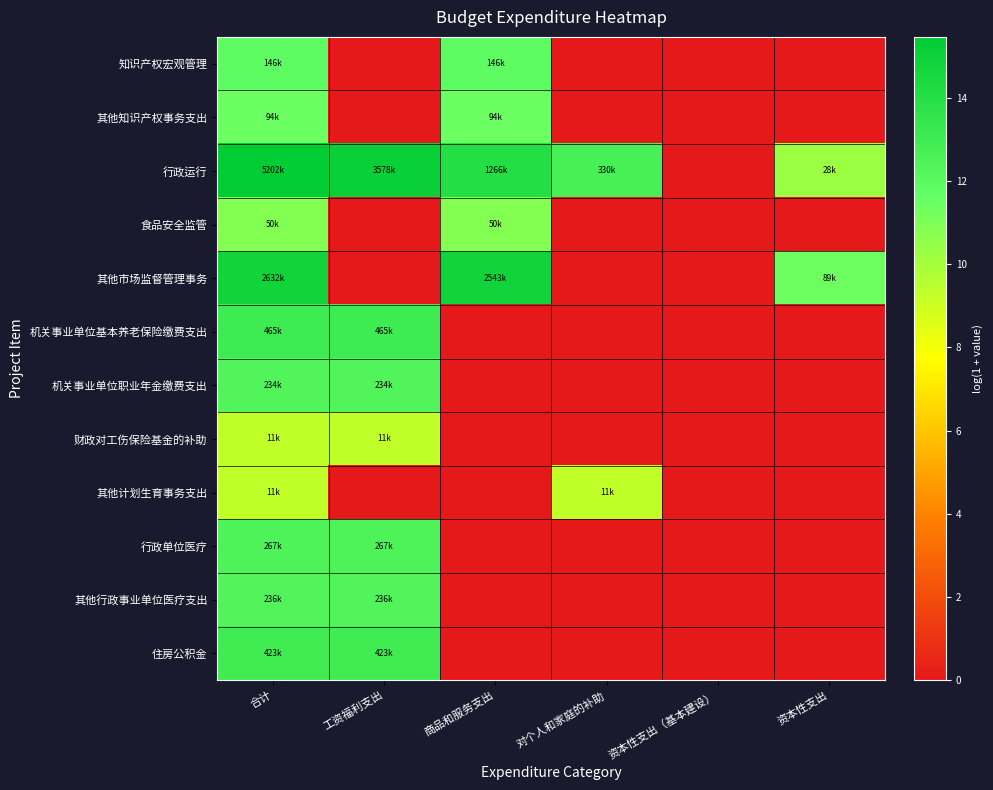

How many series are shown in this chart?

12